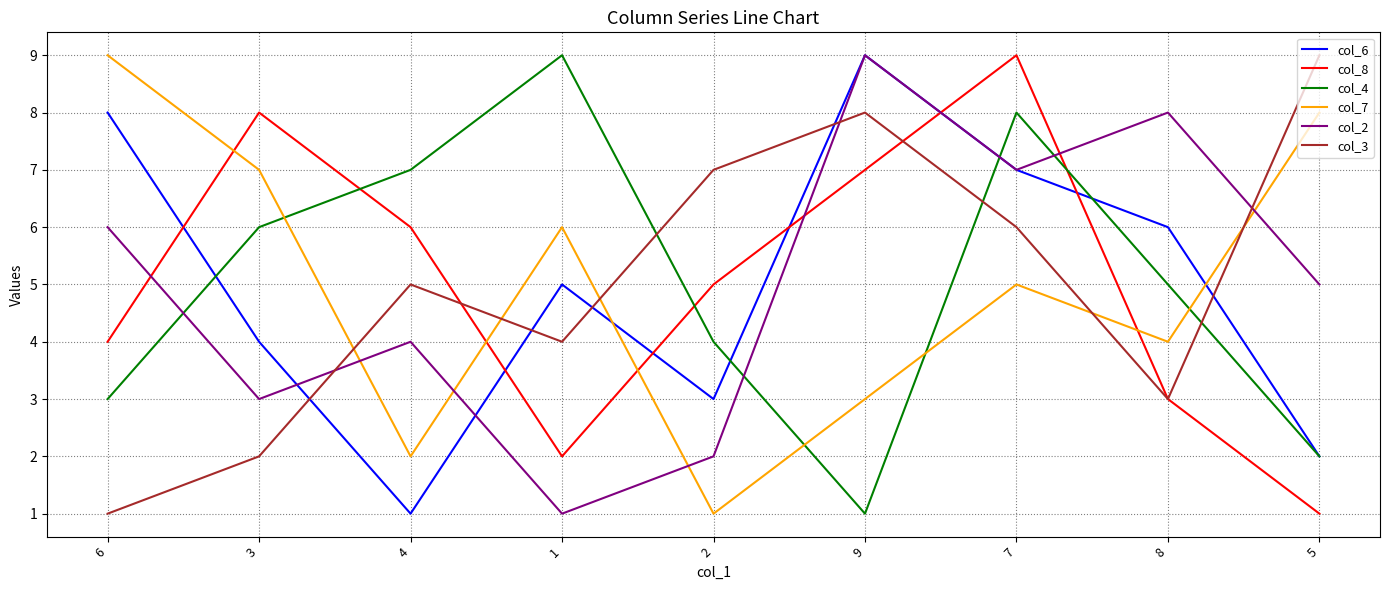

Reading left to right, transcribe all the data shown in this chart.

col_6: 8	4	1	5	3	9	7	6	2
col_8: 4	8	6	2	5	7	9	3	1
col_4: 3	6	7	9	4	1	8	5	2
col_7: 9	7	2	6	1	3	5	4	8
col_2: 6	3	4	1	2	9	7	8	5
col_3: 1	2	5	4	7	8	6	3	9